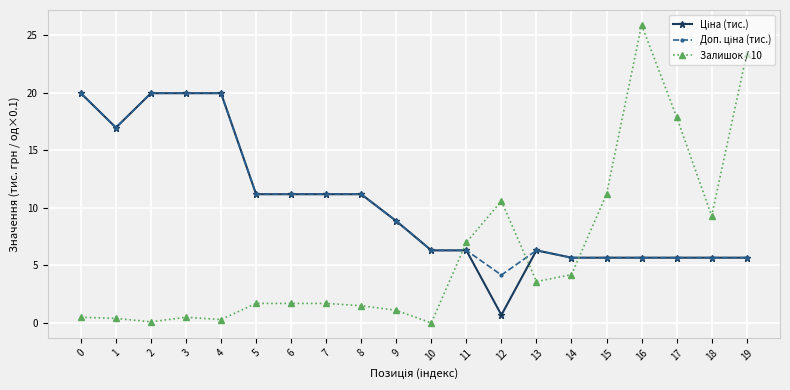

At which label is Залишок / 10 closest to 12?

15